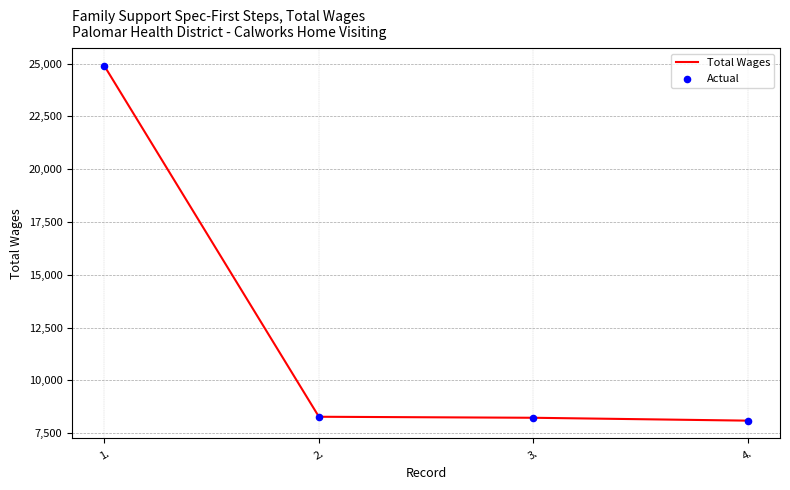

Approximately how many times larger is the value at 1. compared to 3.?

3.0